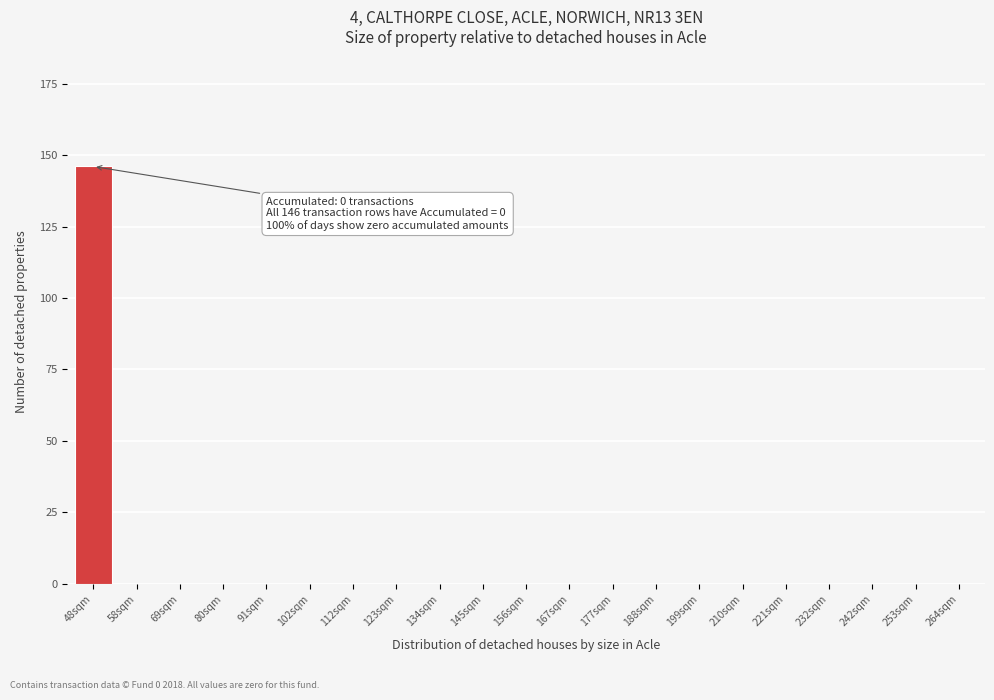

Reading left to right, list all the values displayed in this chart.

48sqm=146	58sqm=0	69sqm=0	80sqm=0	91sqm=0	102sqm=0	112sqm=0	123sqm=0	134sqm=0	145sqm=0	156sqm=0	167sqm=0	177sqm=0	188sqm=0	199sqm=0	210sqm=0	221sqm=0	232sqm=0	242sqm=0	253sqm=0	264sqm=0